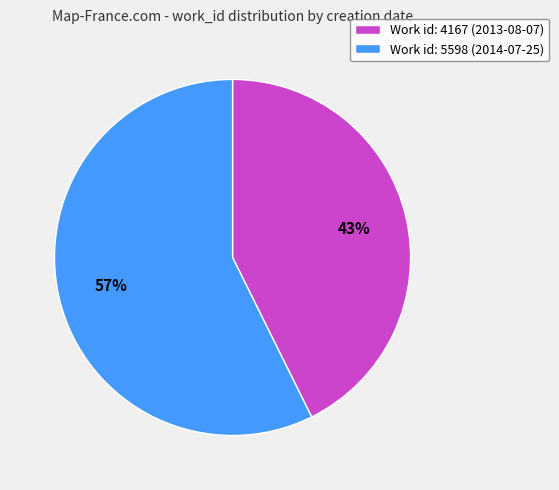

Does Work id: 4167 (2013-08-07) represent more than half of the total?

No